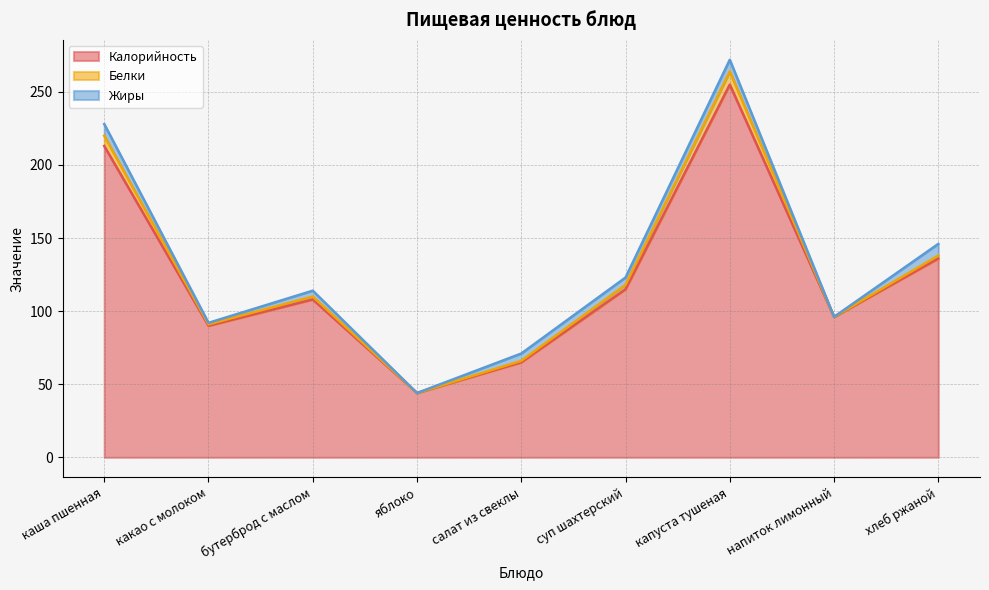

What is the label of the 4th point from the right?

суп шахтерский